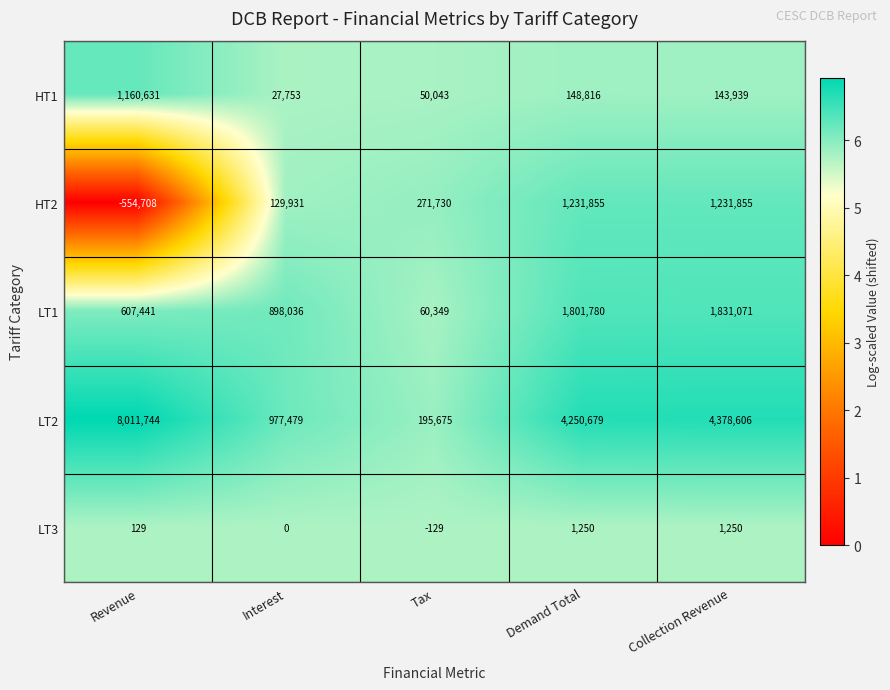

At which category is the sum across all series the highest?

Revenue